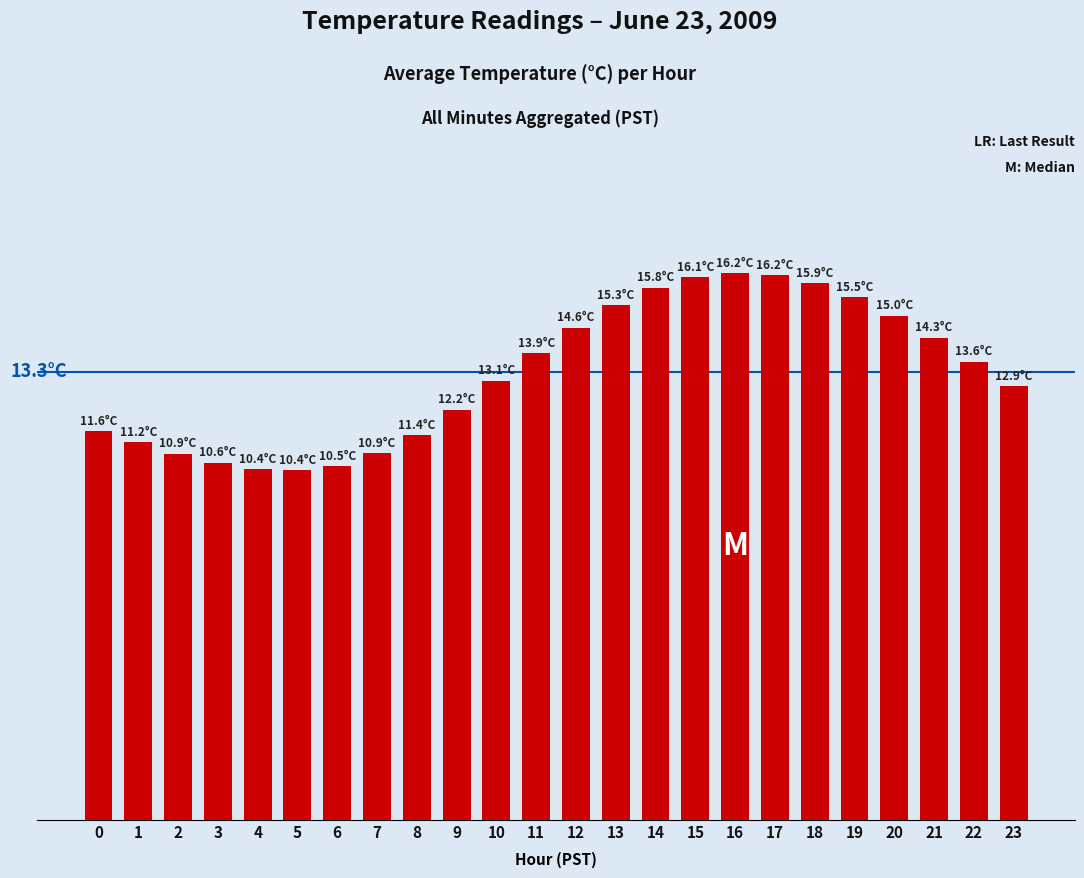

What is the sum of all values?

318.5